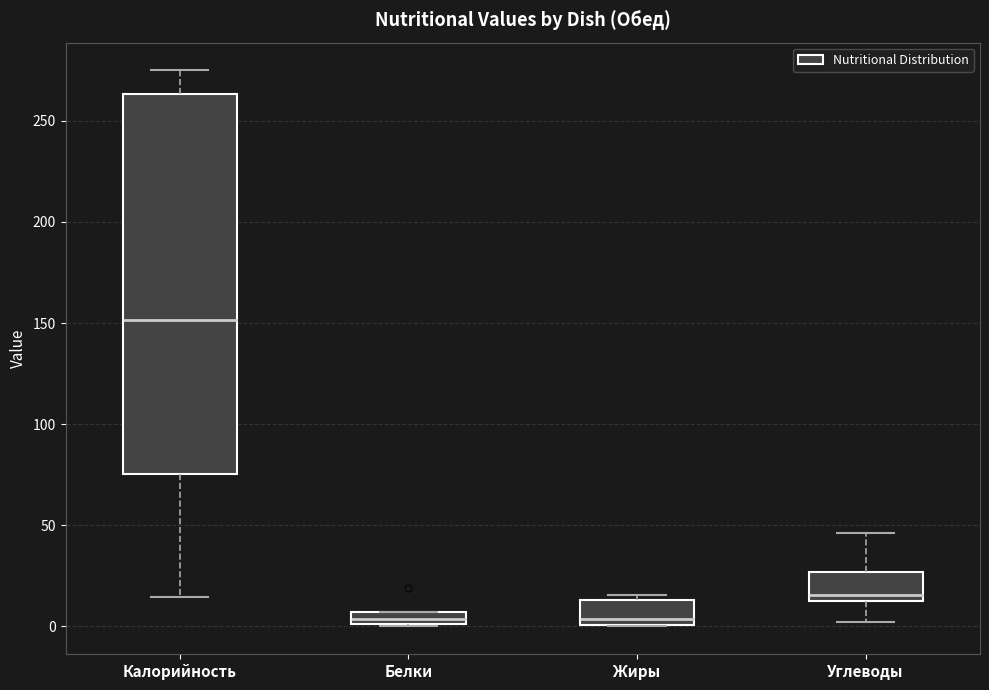

Comparing the boxes themselves (not the whiskers), which one is the tallest?

Калорийность